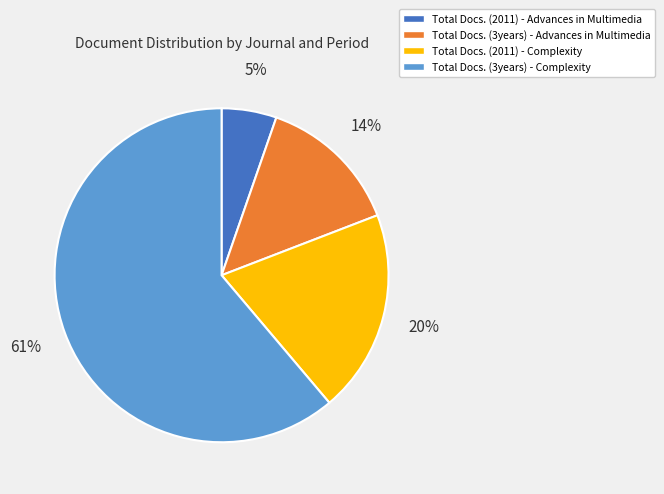

Is the sum of Total Docs. (3years) - Advances in Multimedia and Total Docs. (2011) - Complexity greater than half?

No